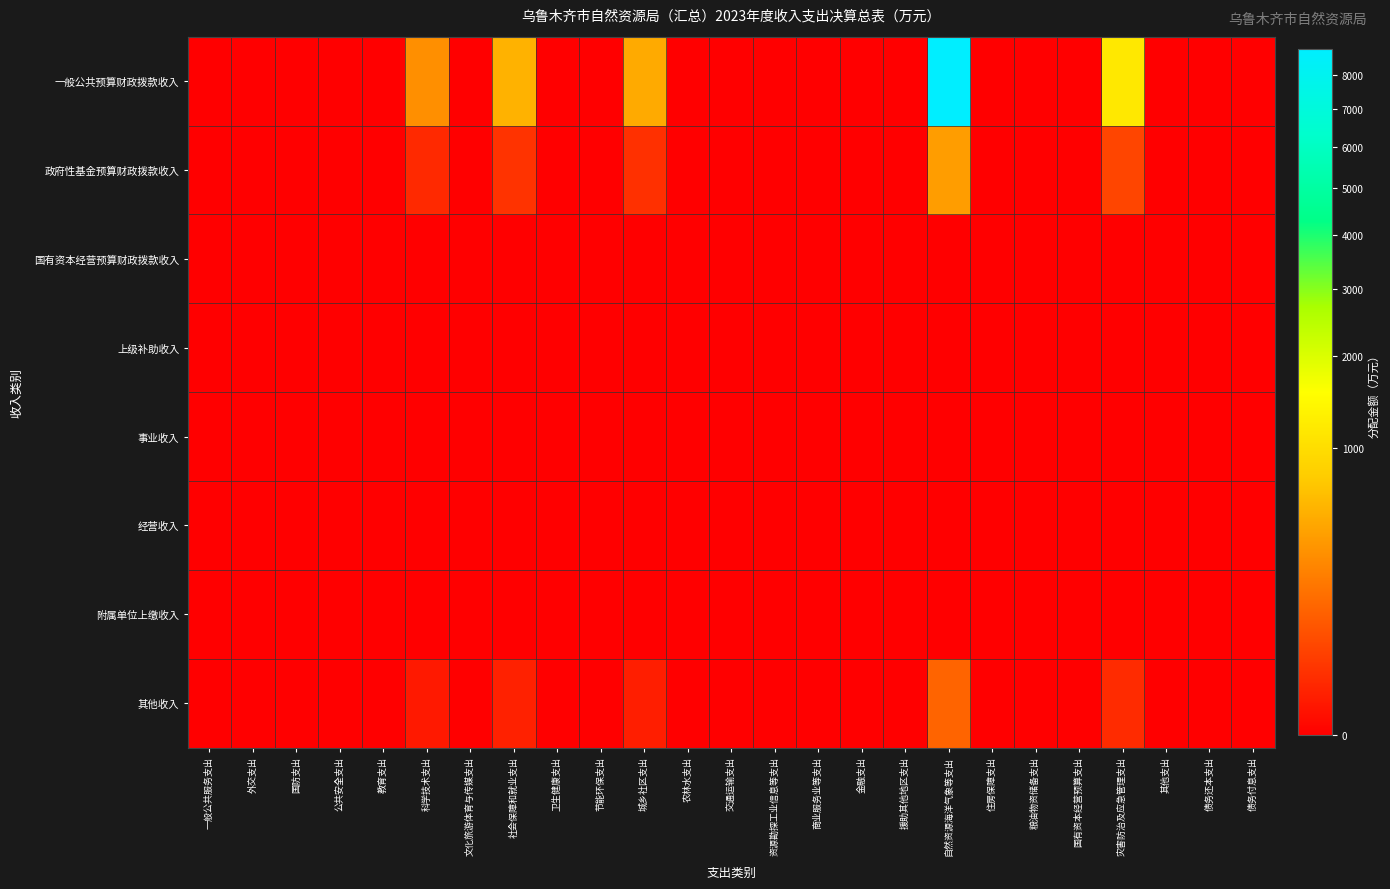

Reading left to right, transcribe all the data shown in this chart.

一般公共预算财政拨款收入: 一般公共服务支出=0.0	外交支出=0.0	国防支出=0.0	公共安全支出=0.0	教育支出=0.0	科学技术支出=319.7	文化旅游体育与传媒支出=0.0	社会保障和就业支出=550.8	卫生健康支出=0.0	节能环保支出=0.0	城乡社区支出=484.0	农林水支出=0.0	交通运输支出=0.0	资源勘探工业信息等支出=0.0	商业服务业等支出=0.0	金融支出=0.0	援助其他地区支出=0.0	自然资源海洋气象等支出=8815.6	住房保障支出=0.0	粮油物资储备支出=0.0	国有资本经营预算支出=0.0	灾害防治及应急管理支出=1156.1	其他支出=0.0	债务还本支出=0.0	债务付息支出=0.0
政府性基金预算财政拨款收入: 一般公共服务支出=0.0	外交支出=0.0	国防支出=0.0	公共安全支出=0.0	教育支出=0.0	科学技术支出=14.4	文化旅游体育与传媒支出=0.0	社会保障和就业支出=24.8	卫生健康支出=0.0	节能环保支出=0.0	城乡社区支出=21.8	农林水支出=0.0	交通运输支出=0.0	资源勘探工业信息等支出=0.0	商业服务业等支出=0.0	金融支出=0.0	援助其他地区支出=0.0	自然资源海洋气象等支出=397.6	住房保障支出=0.0	粮油物资储备支出=0.0	国有资本经营预算支出=0.0	灾害防治及应急管理支出=52.1	其他支出=0.0	债务还本支出=0.0	债务付息支出=0.0
国有资本经营预算财政拨款收入: 一般公共服务支出=0.0	外交支出=0.0	国防支出=0.0	公共安全支出=0.0	教育支出=0.0	科学技术支出=0.0	文化旅游体育与传媒支出=0.0	社会保障和就业支出=0.0	卫生健康支出=0.0	节能环保支出=0.0	城乡社区支出=0.0	农林水支出=0.0	交通运输支出=0.0	资源勘探工业信息等支出=0.0	商业服务业等支出=0.0	金融支出=0.0	援助其他地区支出=0.0	自然资源海洋气象等支出=0.0	住房保障支出=0.0	粮油物资储备支出=0.0	国有资本经营预算支出=0.0	灾害防治及应急管理支出=0.0	其他支出=0.0	债务还本支出=0.0	债务付息支出=0.0
上级补助收入: 一般公共服务支出=0.0	外交支出=0.0	国防支出=0.0	公共安全支出=0.0	教育支出=0.0	科学技术支出=0.0	文化旅游体育与传媒支出=0.0	社会保障和就业支出=0.0	卫生健康支出=0.0	节能环保支出=0.0	城乡社区支出=0.0	农林水支出=0.0	交通运输支出=0.0	资源勘探工业信息等支出=0.0	商业服务业等支出=0.0	金融支出=0.0	援助其他地区支出=0.0	自然资源海洋气象等支出=0.0	住房保障支出=0.0	粮油物资储备支出=0.0	国有资本经营预算支出=0.0	灾害防治及应急管理支出=0.0	其他支出=0.0	债务还本支出=0.0	债务付息支出=0.0
事业收入: 一般公共服务支出=0.0	外交支出=0.0	国防支出=0.0	公共安全支出=0.0	教育支出=0.0	科学技术支出=0.0	文化旅游体育与传媒支出=0.0	社会保障和就业支出=0.0	卫生健康支出=0.0	节能环保支出=0.0	城乡社区支出=0.0	农林水支出=0.0	交通运输支出=0.0	资源勘探工业信息等支出=0.0	商业服务业等支出=0.0	金融支出=0.0	援助其他地区支出=0.0	自然资源海洋气象等支出=0.0	住房保障支出=0.0	粮油物资储备支出=0.0	国有资本经营预算支出=0.0	灾害防治及应急管理支出=0.0	其他支出=0.0	债务还本支出=0.0	债务付息支出=0.0
经营收入: 一般公共服务支出=0.0	外交支出=0.0	国防支出=0.0	公共安全支出=0.0	教育支出=0.0	科学技术支出=0.0	文化旅游体育与传媒支出=0.0	社会保障和就业支出=0.0	卫生健康支出=0.0	节能环保支出=0.0	城乡社区支出=0.0	农林水支出=0.0	交通运输支出=0.0	资源勘探工业信息等支出=0.0	商业服务业等支出=0.0	金融支出=0.0	援助其他地区支出=0.0	自然资源海洋气象等支出=0.0	住房保障支出=0.0	粮油物资储备支出=0.0	国有资本经营预算支出=0.0	灾害防治及应急管理支出=0.0	其他支出=0.0	债务还本支出=0.0	债务付息支出=0.0
附属单位上缴收入: 一般公共服务支出=0.0	外交支出=0.0	国防支出=0.0	公共安全支出=0.0	教育支出=0.0	科学技术支出=0.0	文化旅游体育与传媒支出=0.0	社会保障和就业支出=0.0	卫生健康支出=0.0	节能环保支出=0.0	城乡社区支出=0.0	农林水支出=0.0	交通运输支出=0.0	资源勘探工业信息等支出=0.0	商业服务业等支出=0.0	金融支出=0.0	援助其他地区支出=0.0	自然资源海洋气象等支出=0.0	住房保障支出=0.0	粮油物资储备支出=0.0	国有资本经营预算支出=0.0	灾害防治及应急管理支出=0.0	其他支出=0.0	债务还本支出=0.0	债务付息支出=0.0
其他收入: 一般公共服务支出=0.0	外交支出=0.0	国防支出=0.0	公共安全支出=0.0	教育支出=0.0	科学技术支出=4.6	文化旅游体育与传媒支出=0.0	社会保障和就业支出=8.0	卫生健康支出=0.0	节能环保支出=0.0	城乡社区支出=7.0	农林水支出=0.0	交通运输支出=0.0	资源勘探工业信息等支出=0.0	商业服务业等支出=0.0	金融支出=0.0	援助其他地区支出=0.0	自然资源海洋气象等支出=127.8	住房保障支出=0.0	粮油物资储备支出=0.0	国有资本经营预算支出=0.0	灾害防治及应急管理支出=16.8	其他支出=0.0	债务还本支出=0.0	债务付息支出=0.0